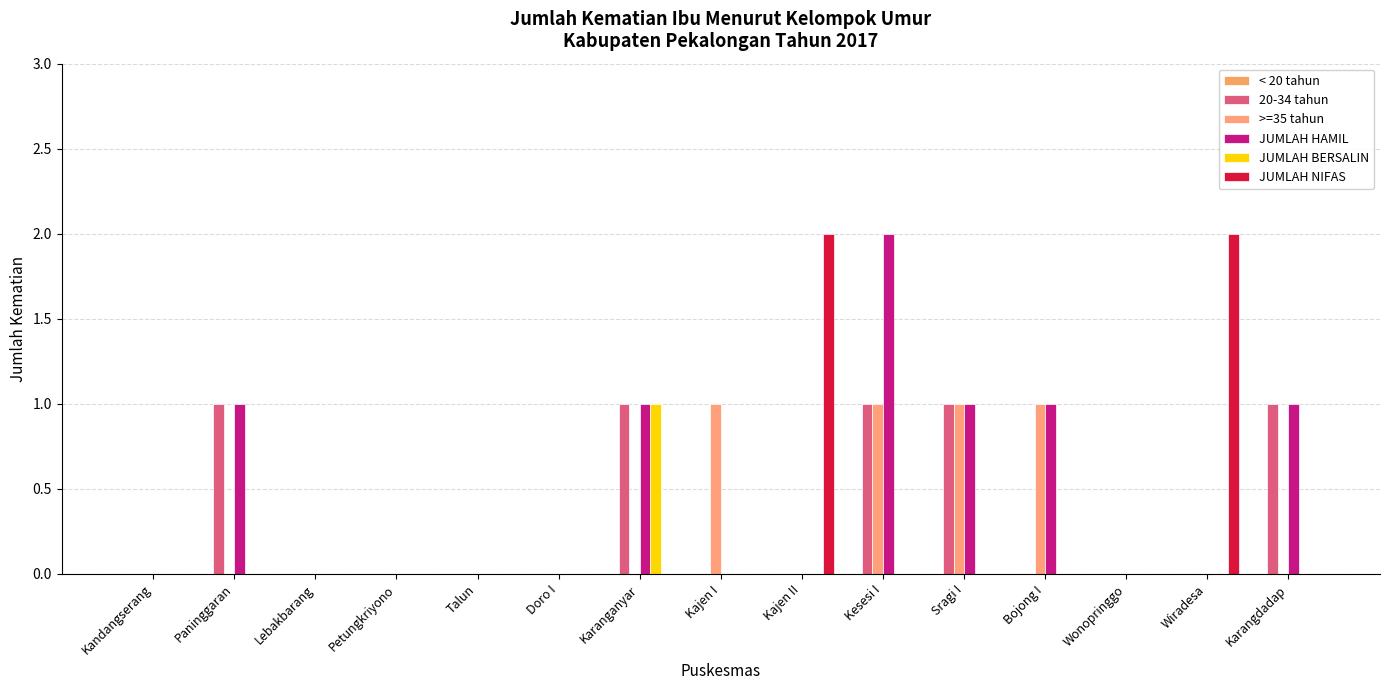

Rank the categories by JUMLAH NIFAS value from highest to lowest.

Kajen II, Wiradesa, Kandangserang, Paninggaran, Lebakbarang, Petungkriyono, Talun, Doro I, Karanganyar, Kajen I, Kesesi I, Sragi I, Bojong I, Wonopringgo, Karangdadap